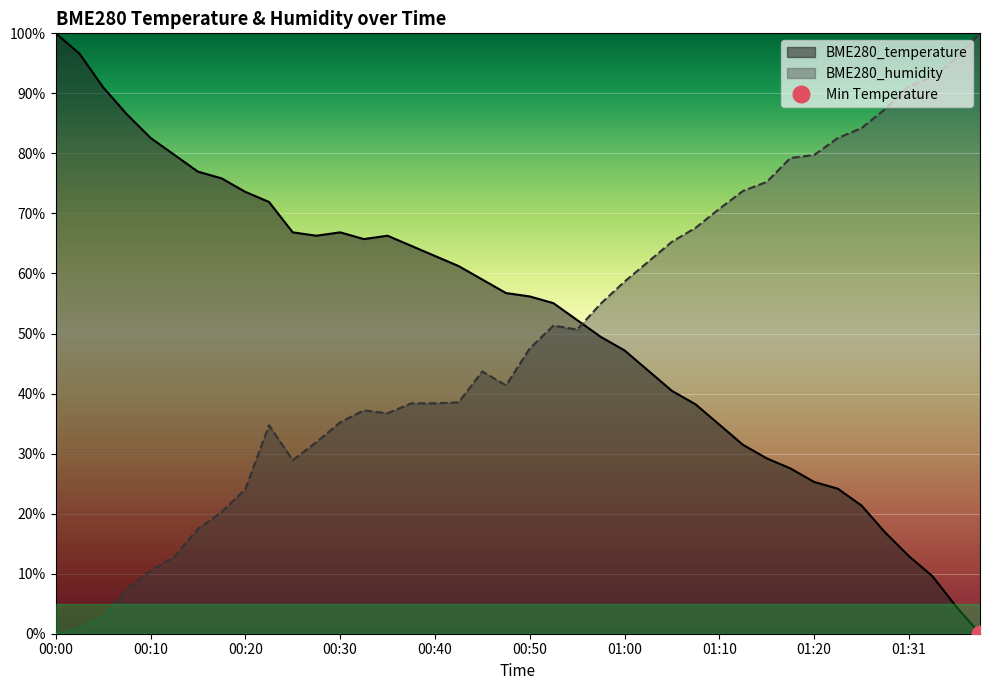

What is the label of the 31st point from the right?

00:22